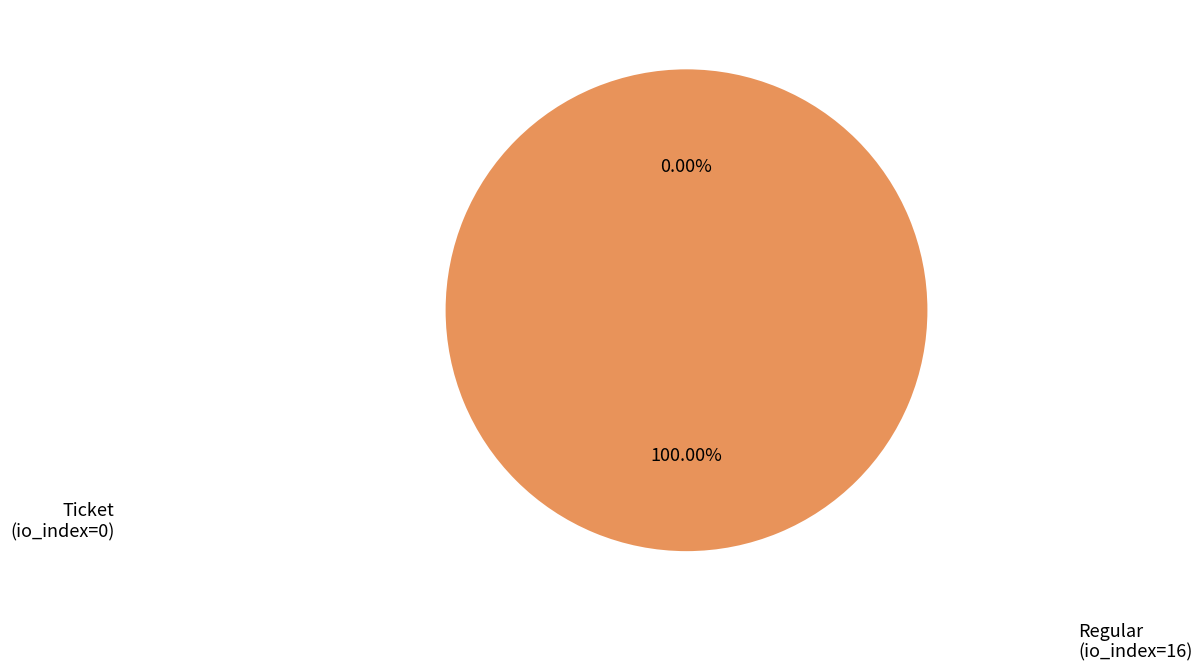

How many slices are in this pie chart?

2